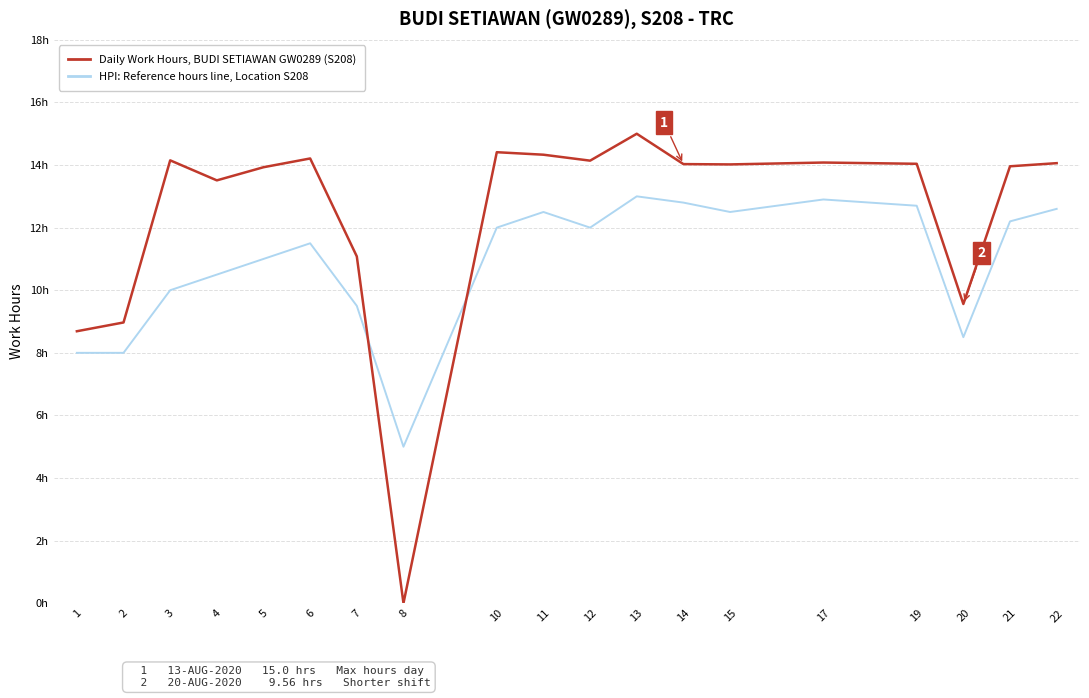

Is this an area chart (filled region under the line)?

No